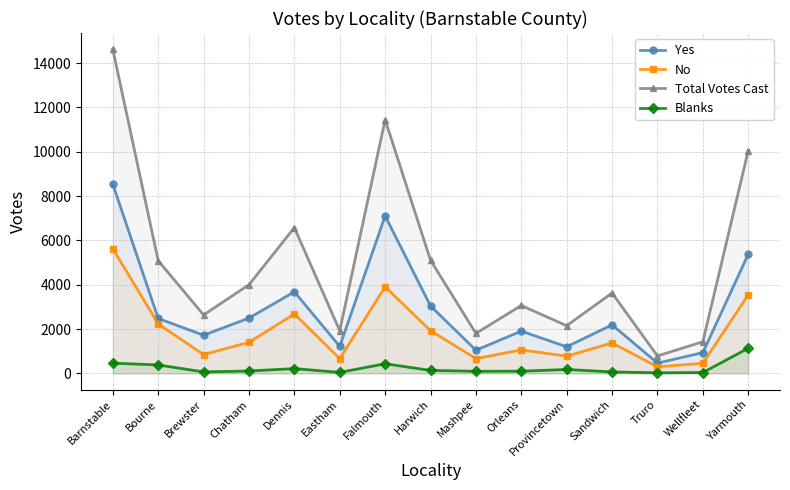

What is the difference between the maximum and minimum values in the Blanks series?

1108